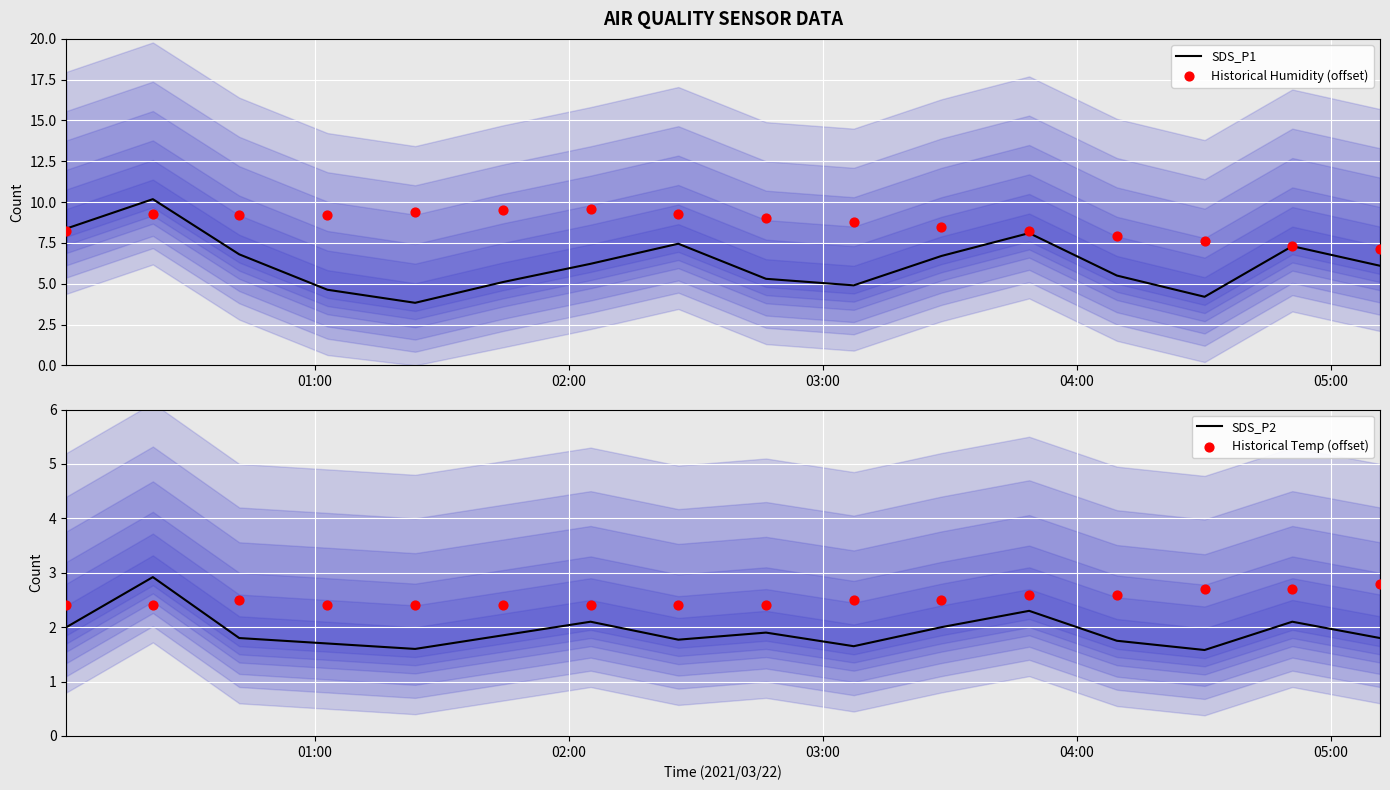

What is the lowest value of the SDS_P1 series?

3.8